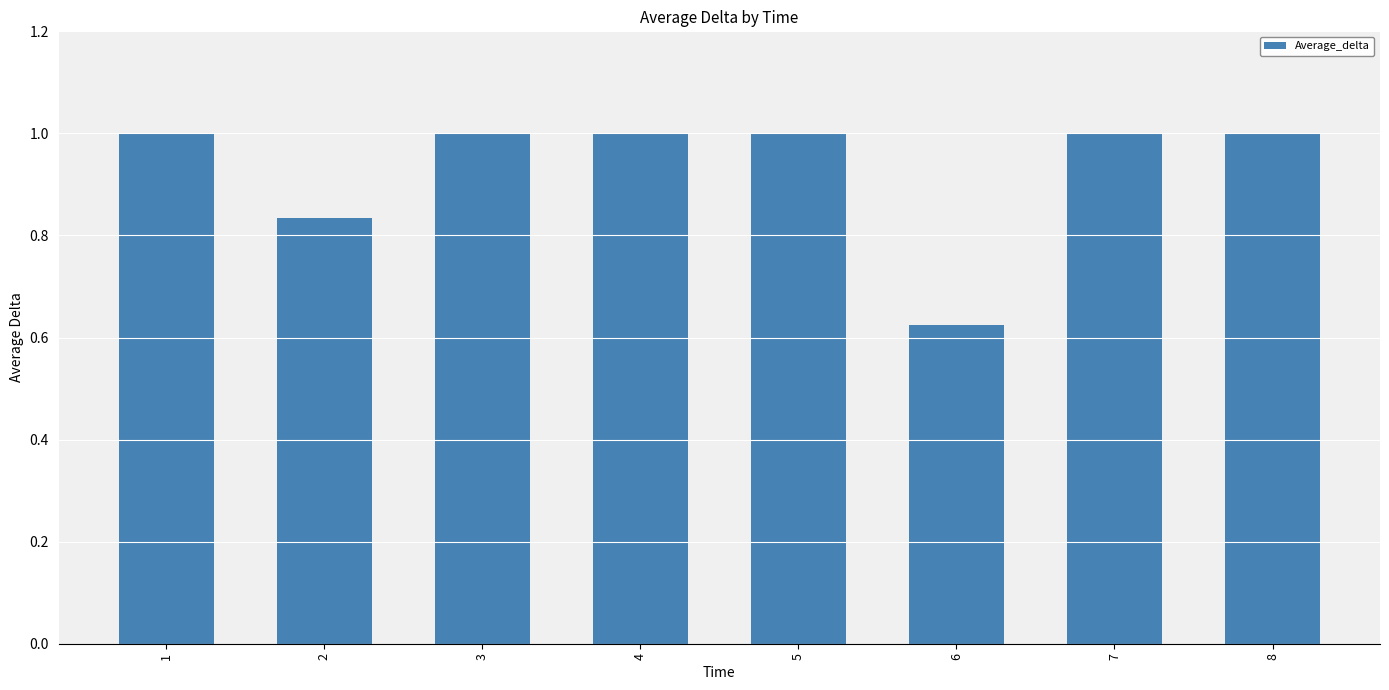

What is the difference between the maximum and minimum values?

0.4